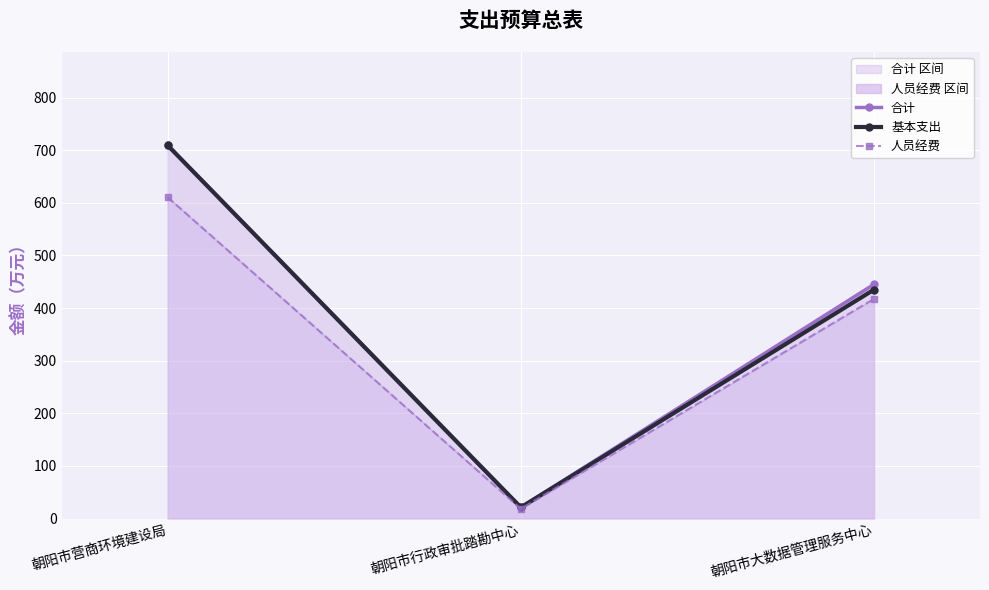

What is the difference between the 合计 values at 朝阳市营商环境建设局 and 朝阳市大数据管理服务中心?

264.1